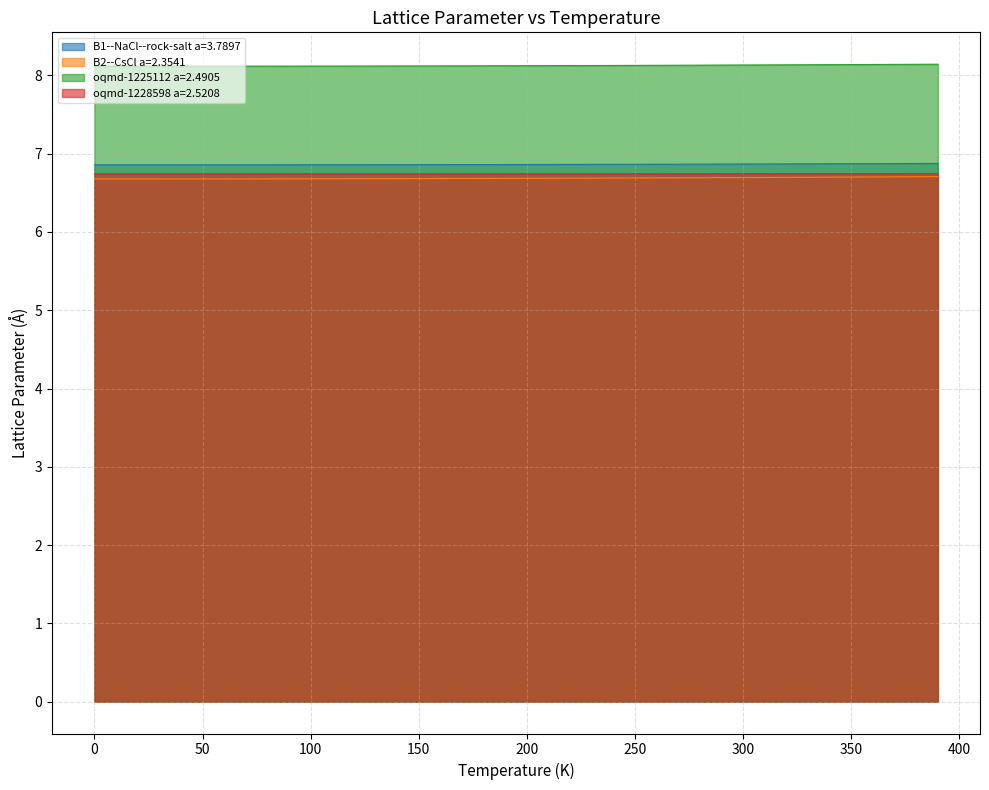

How many distinct data groups are displayed?

4